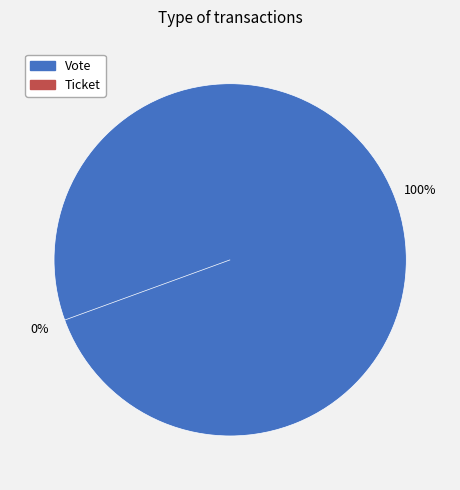

What is the change in value from Vote to Ticket?

-1